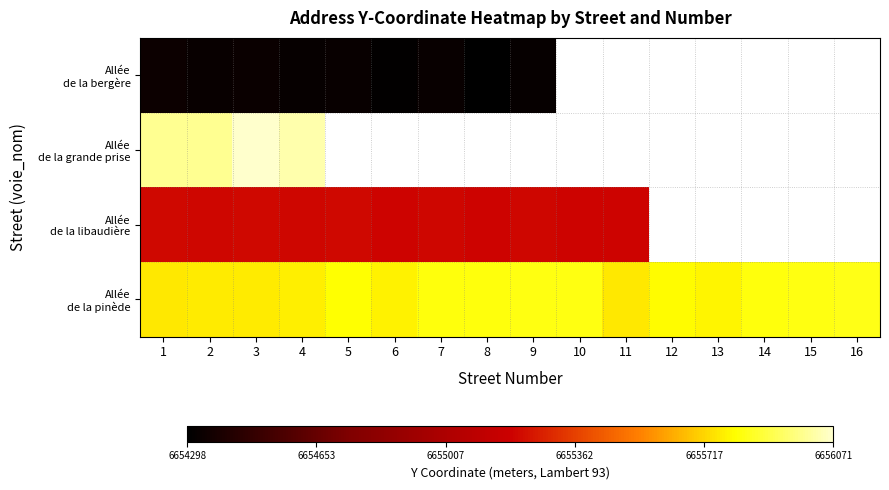

Where does the Allée de la bergère series first go above 6654341?

1